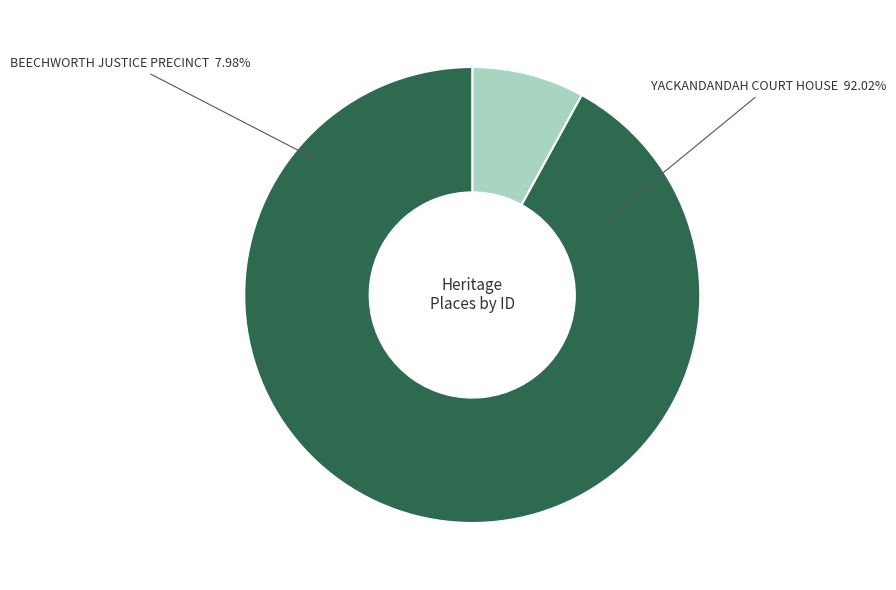

Is it true that BEECHWORTH JUSTICE PRECINCT is 8% of the pie?

True